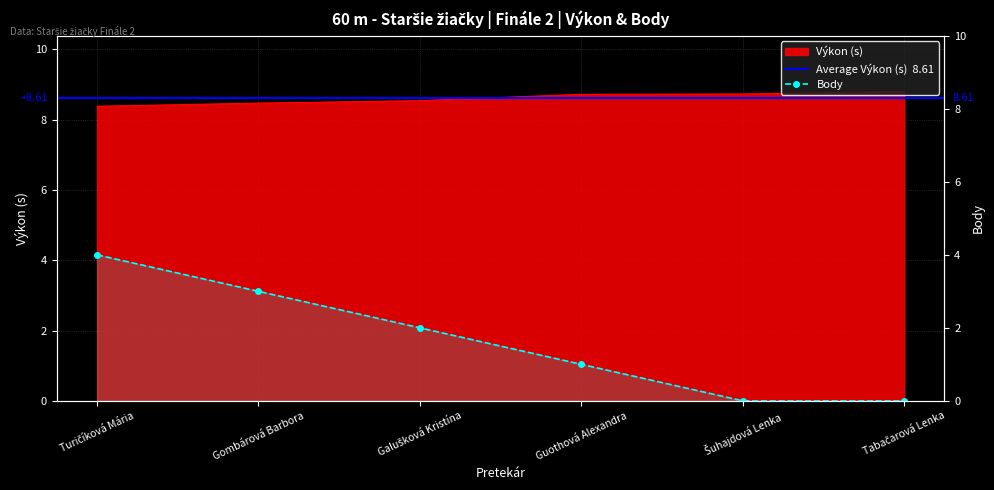

How many lines are shown in the chart?

2